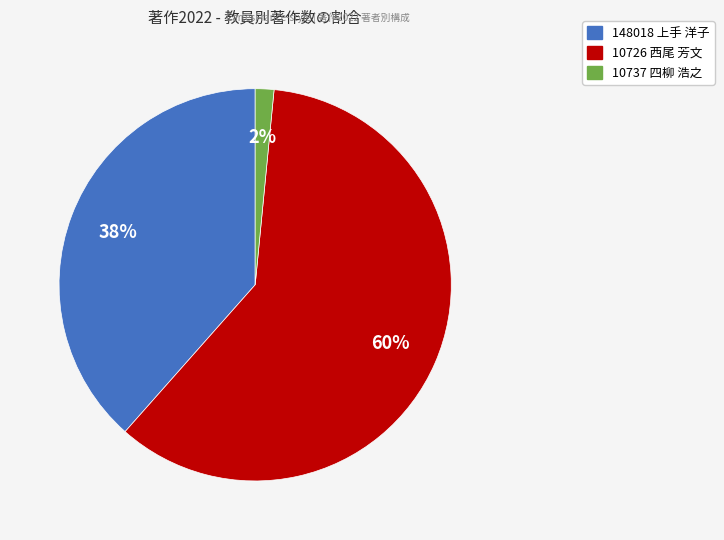

Is there a majority slice in this chart?

Yes